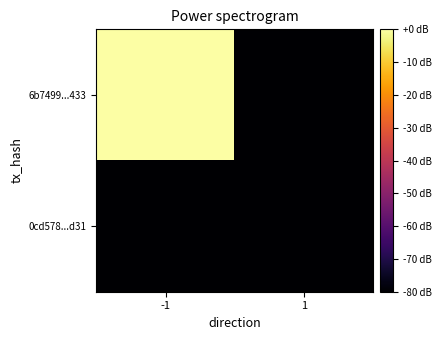

At 1, list the series in order from smallest to largest.

6b7499...433, 0cd578...d31